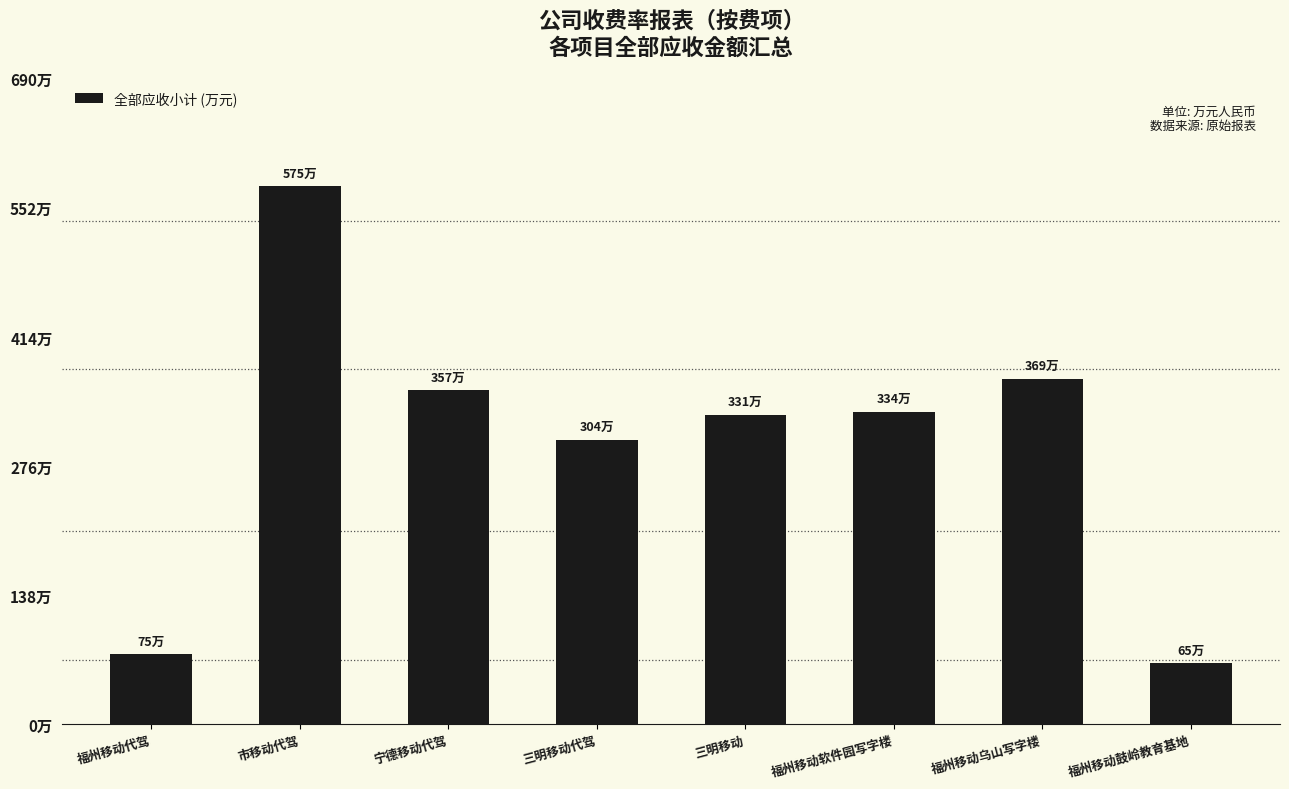

The chart shows a value of 109.0 at 福州移动乌山写字楼. True or false?

False